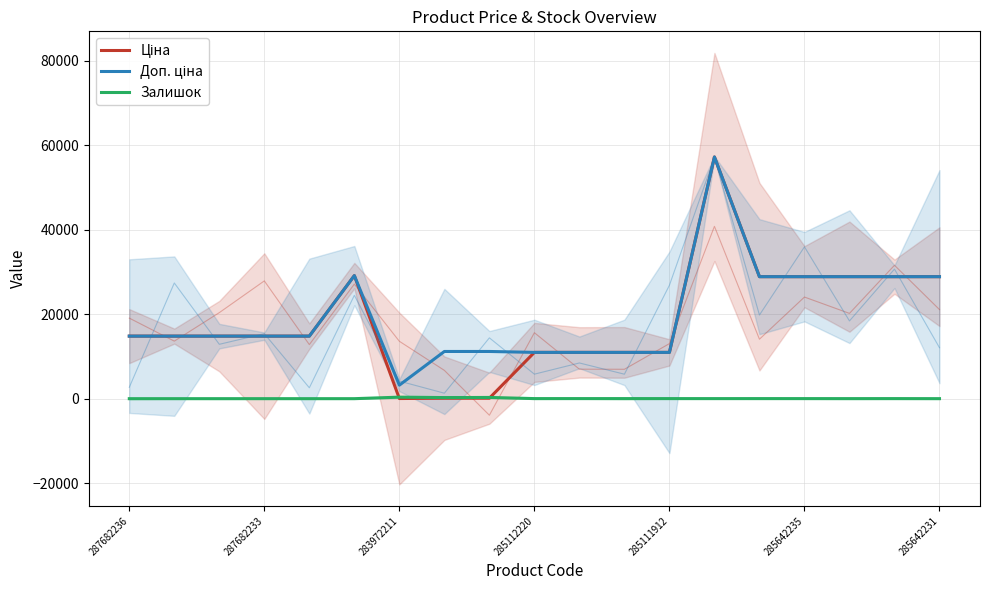

In Залишок, how many points are higher than both neighbors (excluding endpoints)?

4